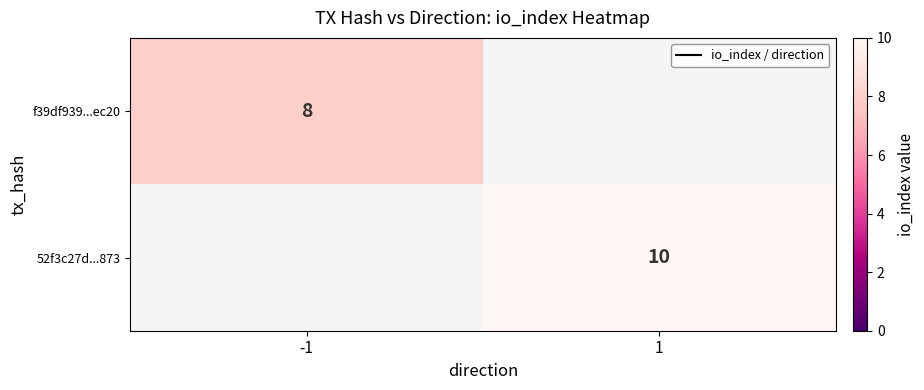

True or false: 52f3c27d...873 has a value of 3 at 1.

False